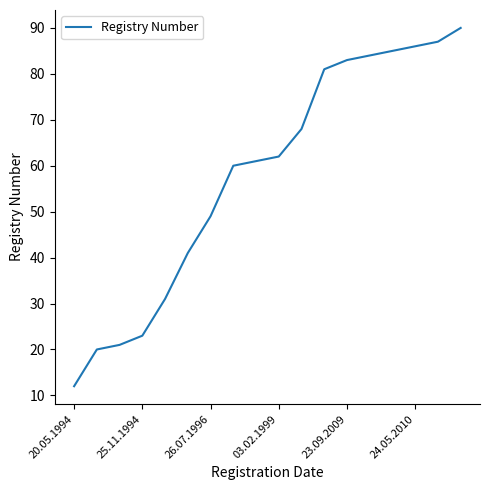

What is the smallest value displayed?

12